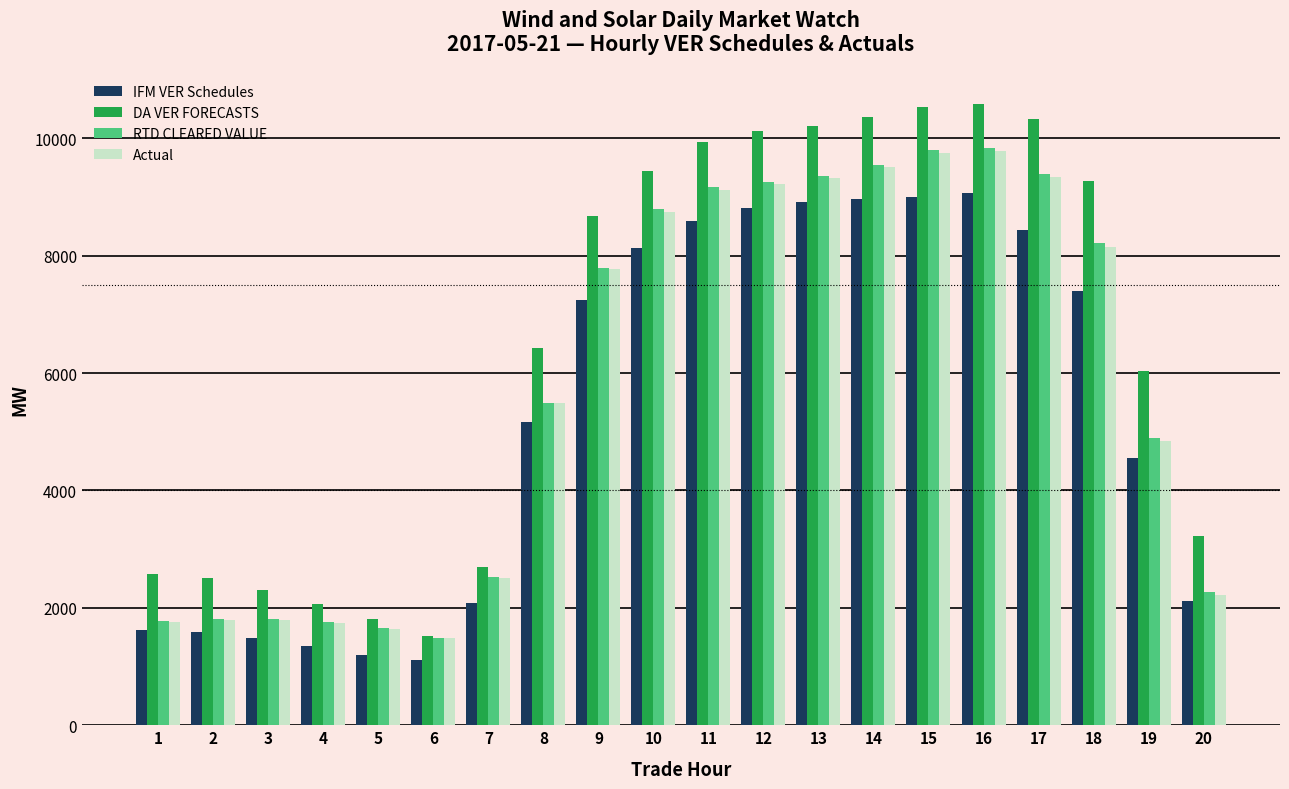

The value of Actual at 16 is 6561.5. True or false?

False